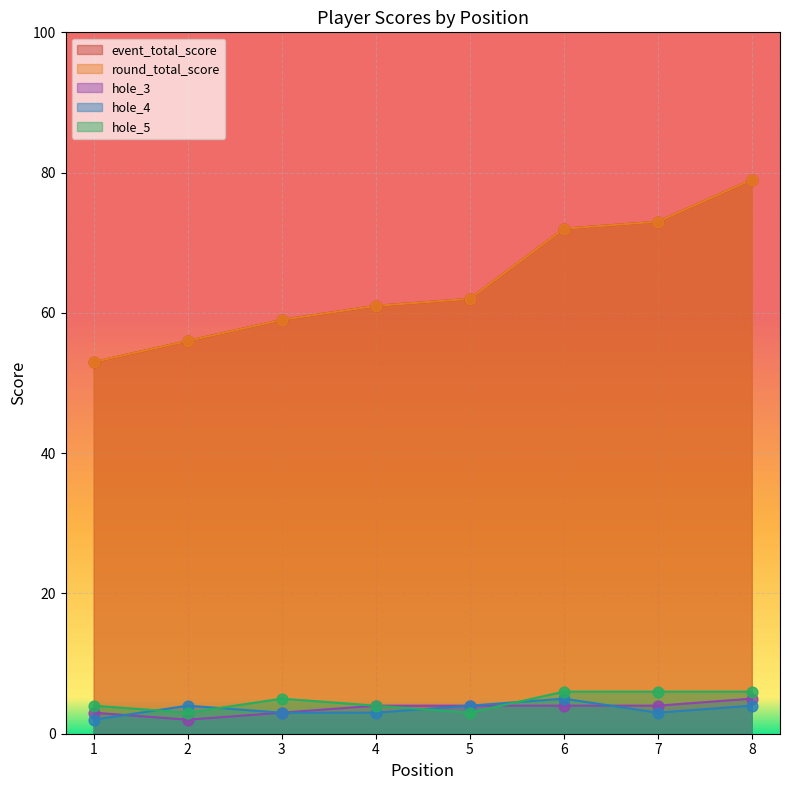

Is the value of hole_3 at 3 greater than the value of hole_4 at 6?

No